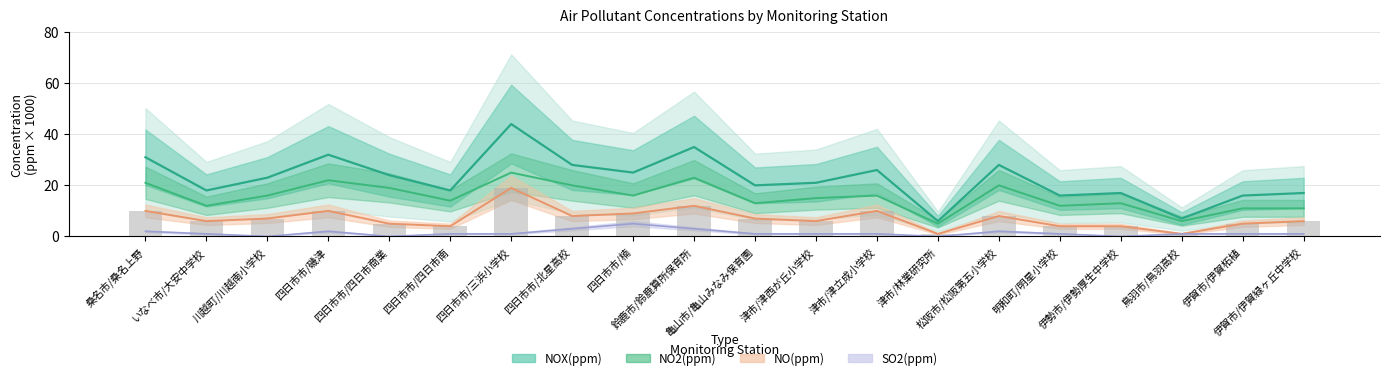

How many groups of bars are there?

20